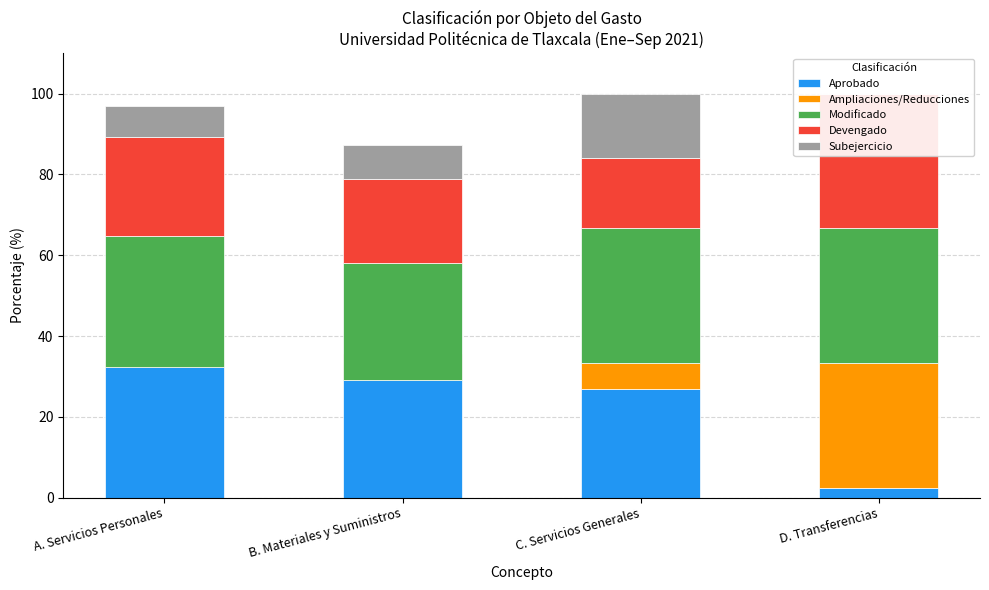

How many bars are there in total?

20